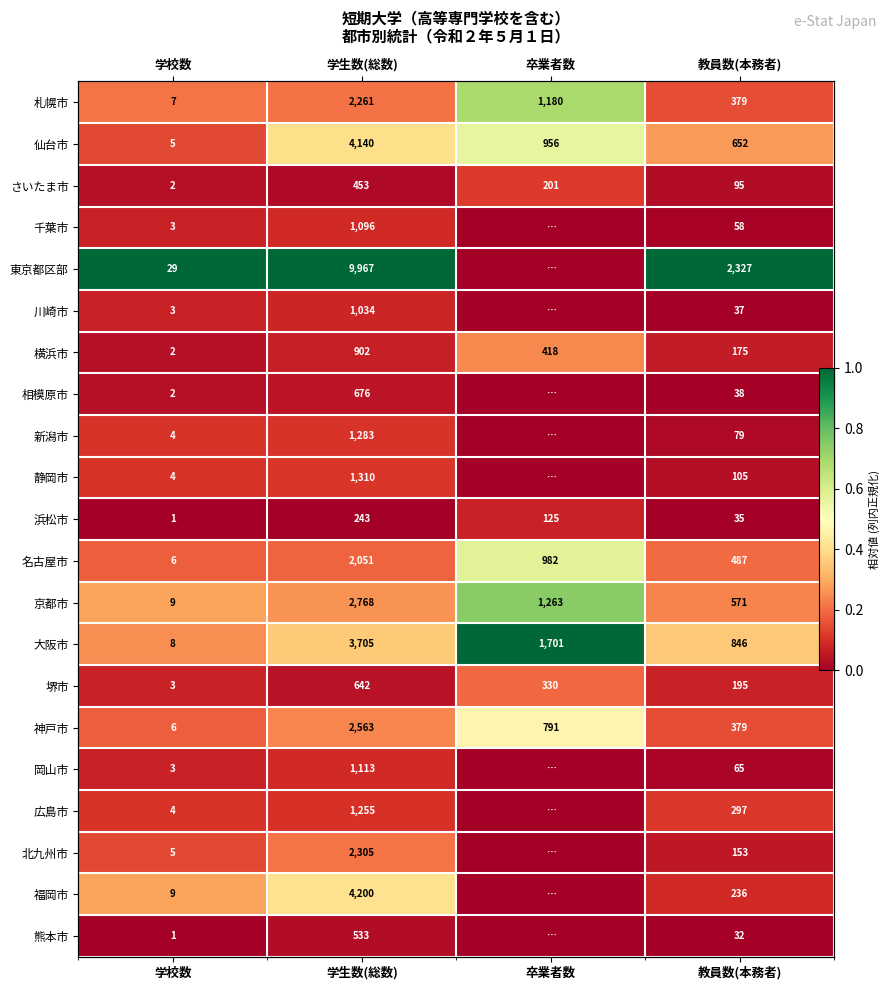

Rank the categories by 横浜市 value from lowest to highest.

学校数, 教員数(本務者), 学生数(総数), 卒業者数